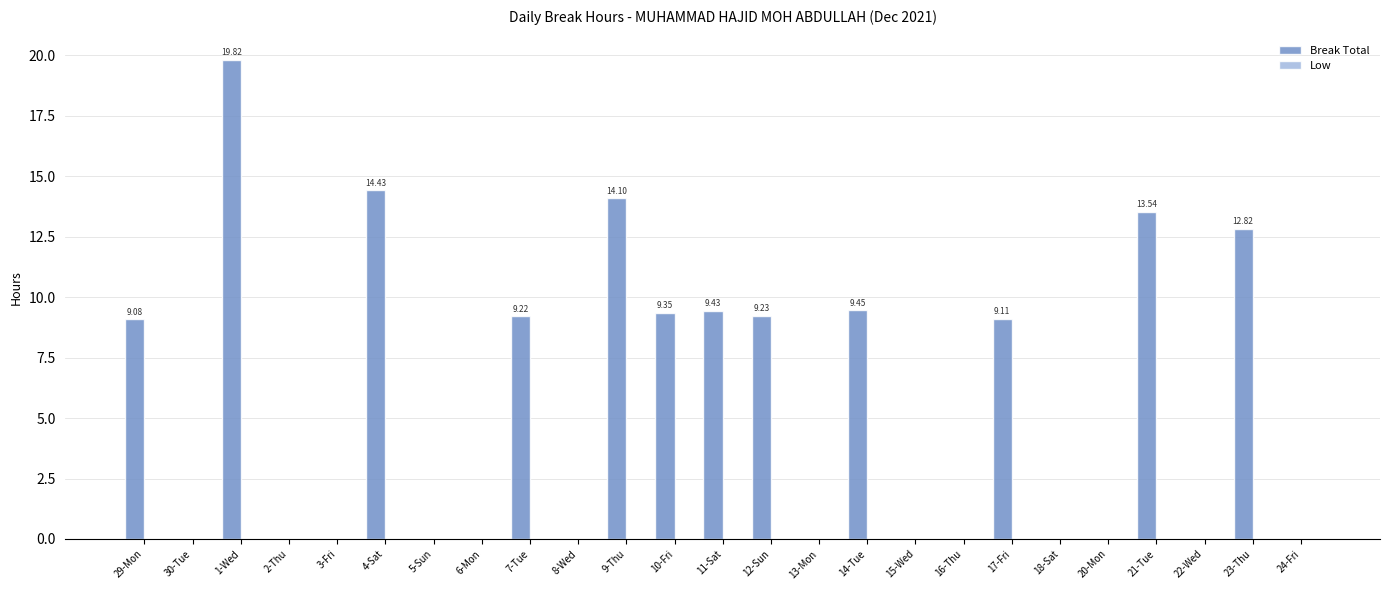

Which has a higher value, 23-Thu or 2-Thu?

23-Thu